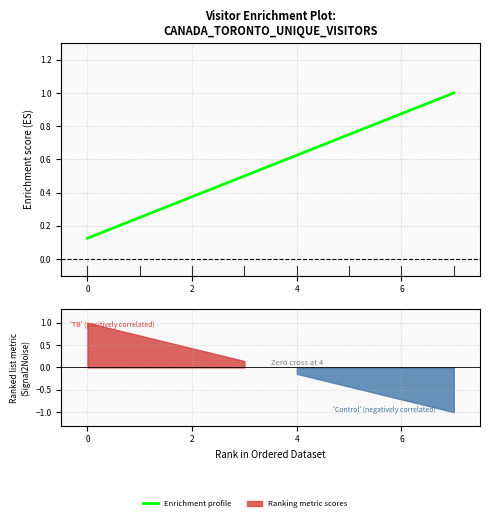

What is the greatest value displayed?

1.0